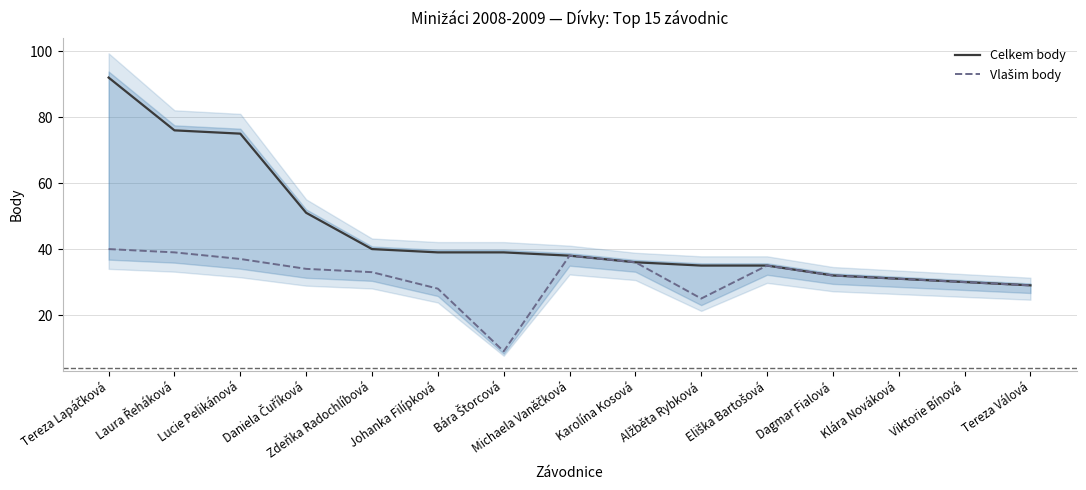

True or false: Celkem body and Vlašim body cross at least once.

False